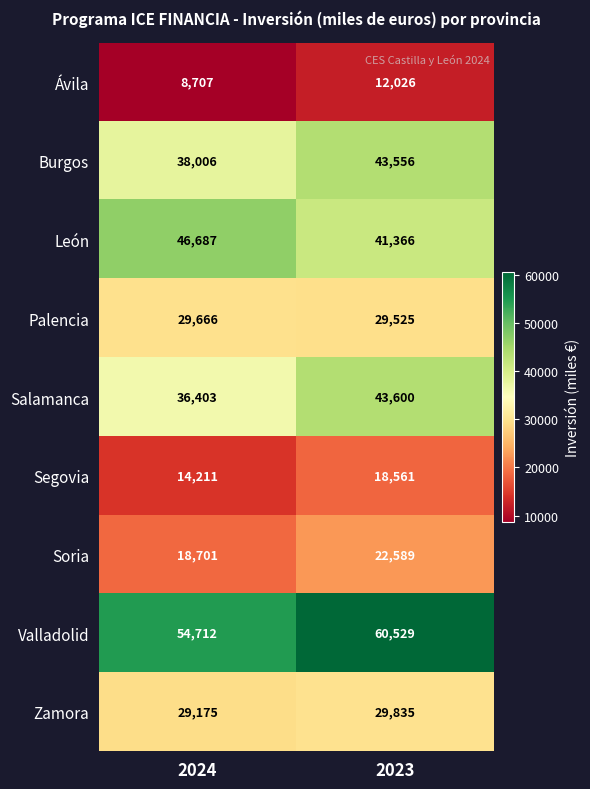

What is the greatest value displayed?

60529